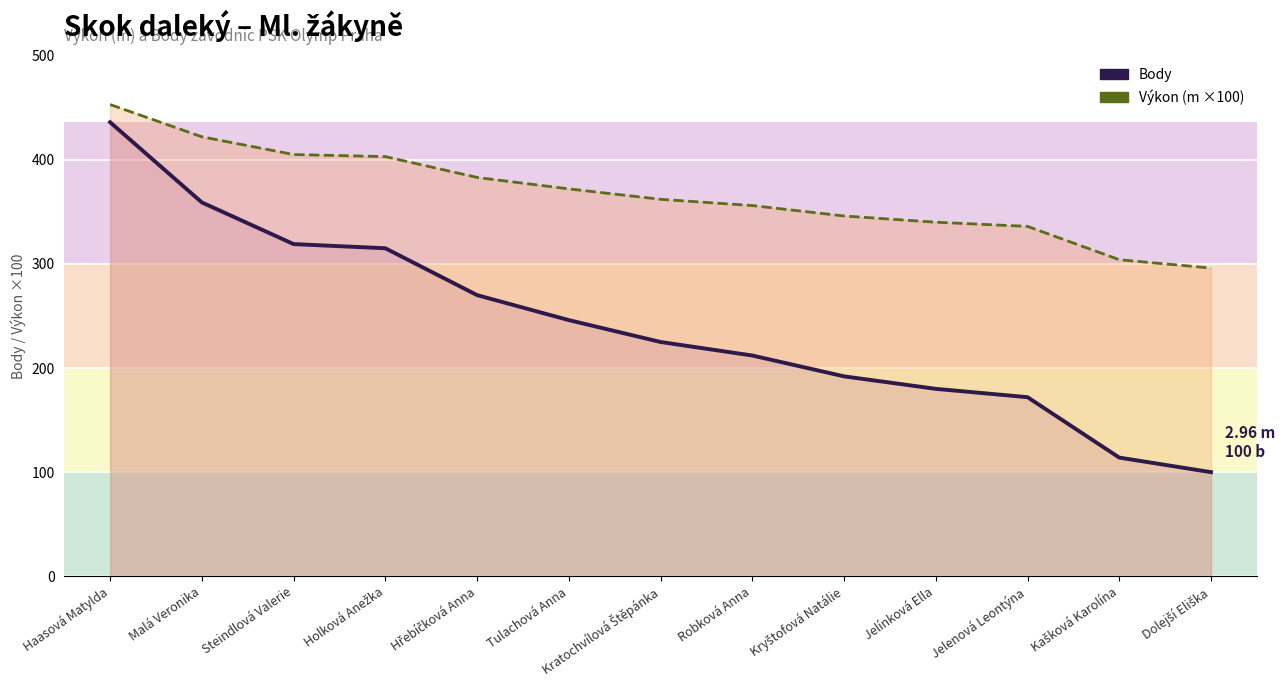

At how many categories does at least one series exceed 436?

1